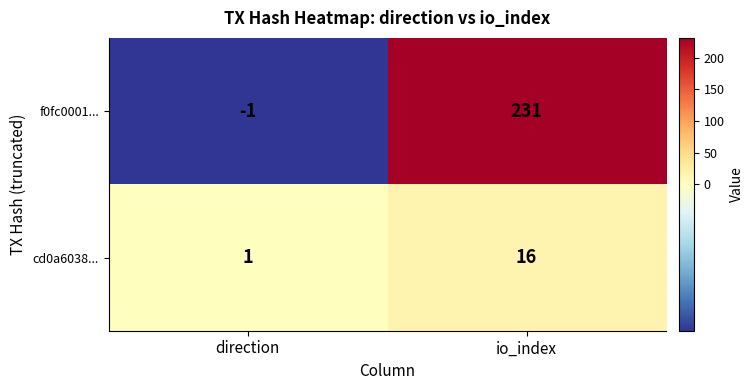

At which label does cd0a6038... reach its peak?

io_index